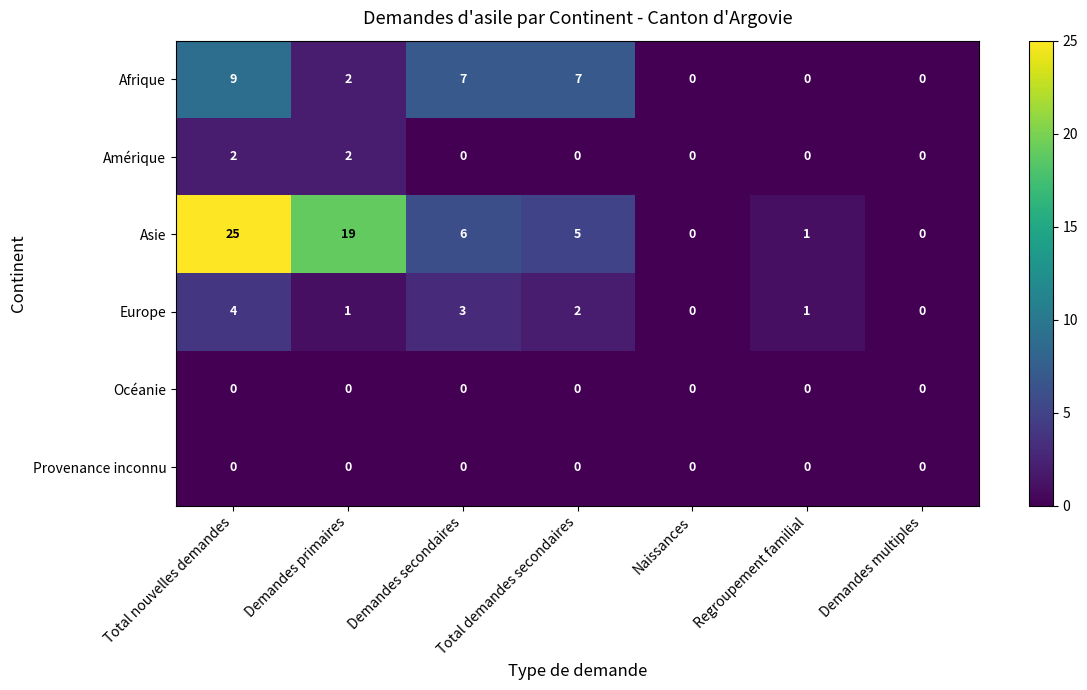

Between Total nouvelles demandes and Demandes secondaires, which series saw the biggest shift?

Asie